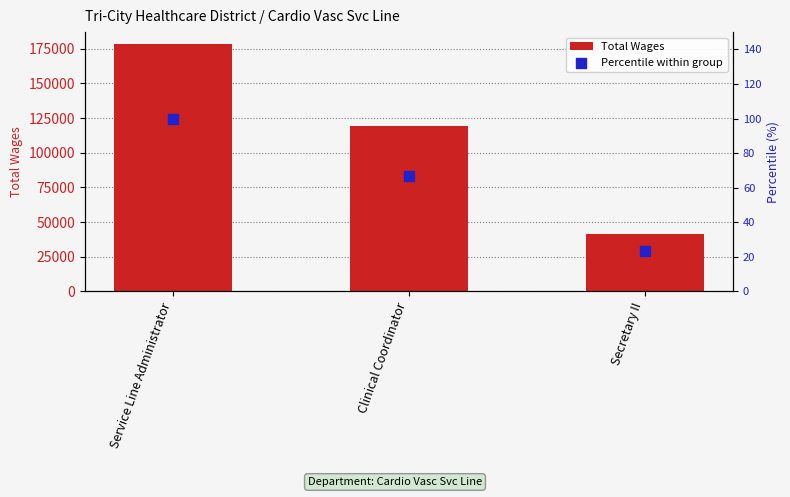

What are all the series names shown in the legend?

Total Wages, Percentile within group